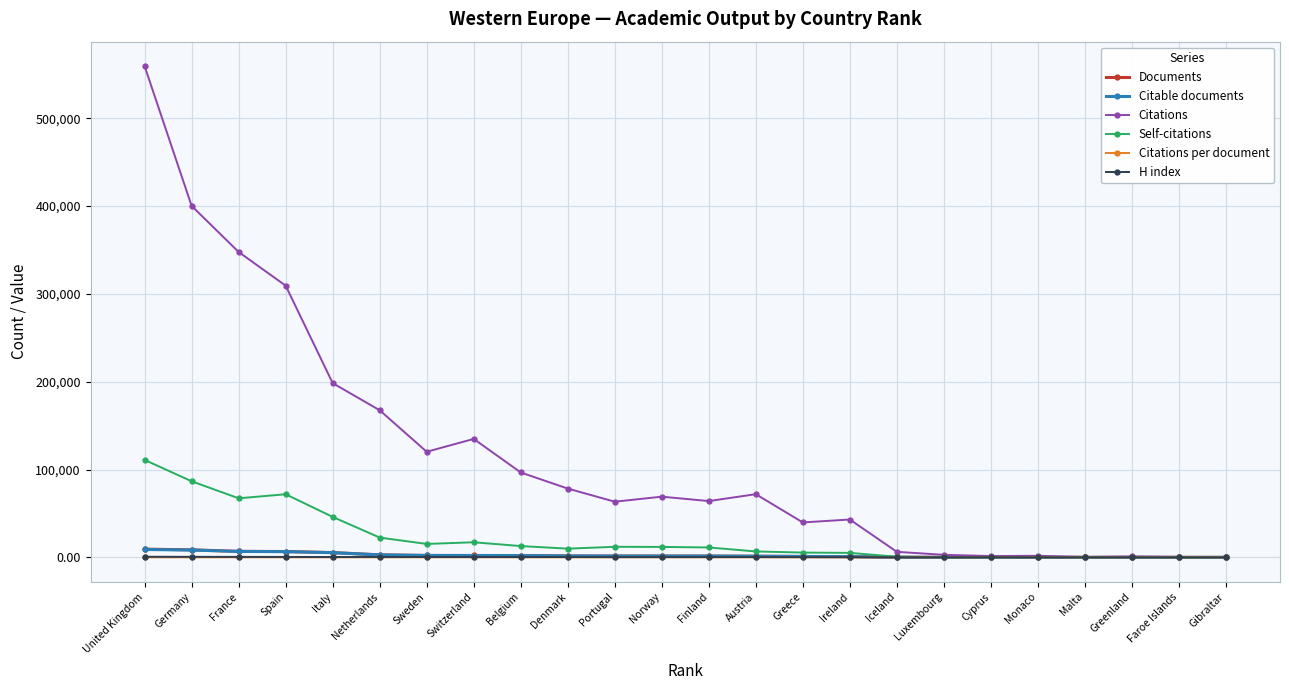

At which label is Citations closest to 279700?

Spain